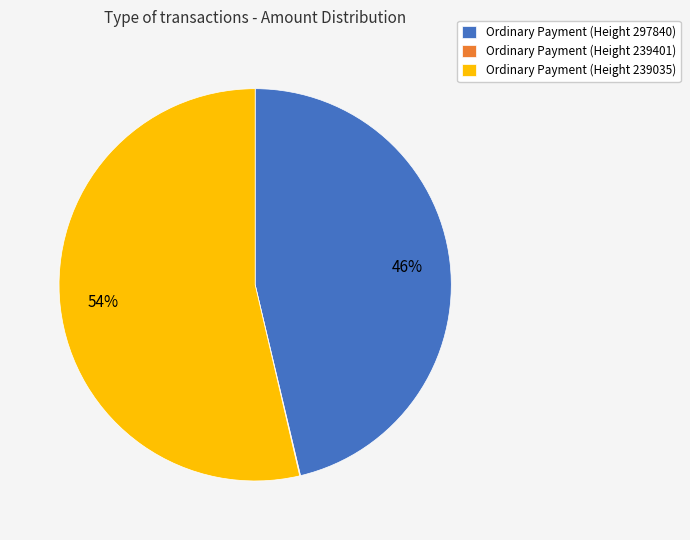

Do Ordinary Payment (Height 297840) and Ordinary Payment (Height 239035) together represent more than half of the pie?

Yes